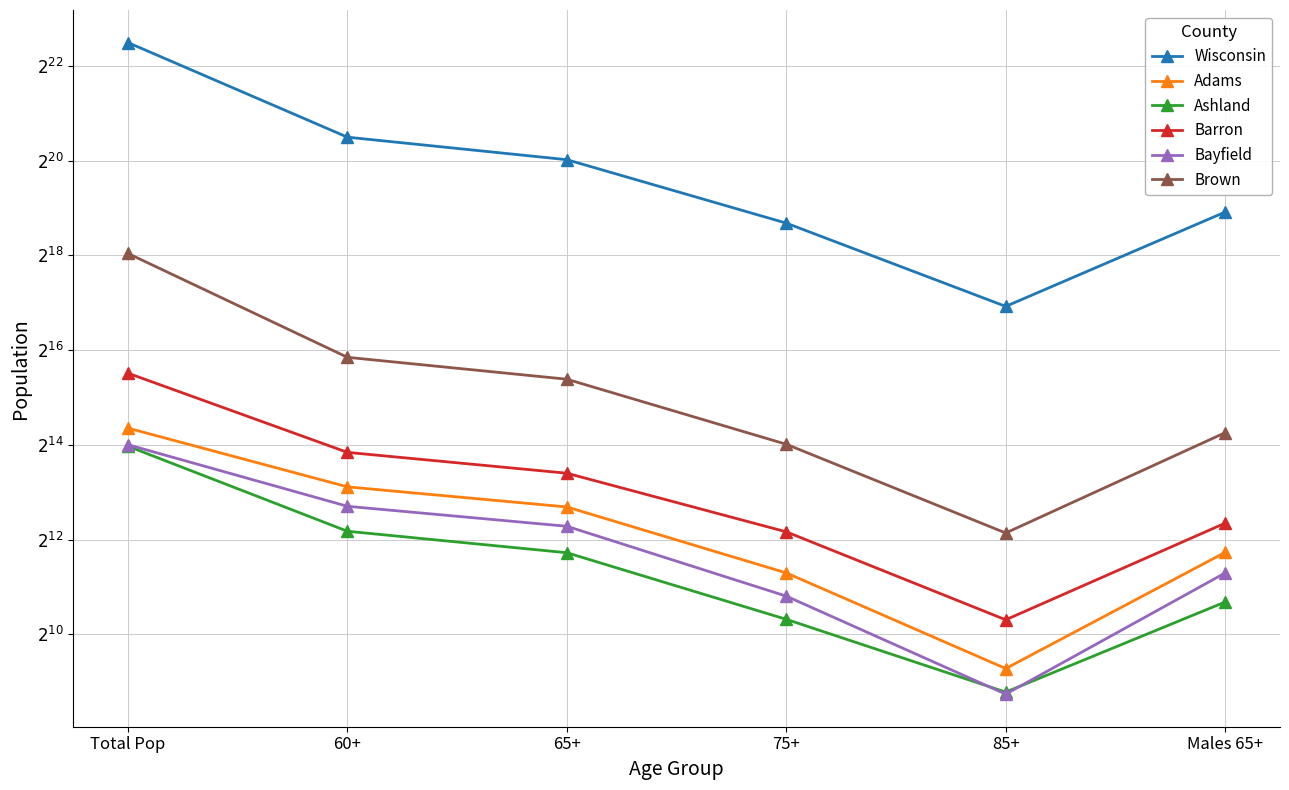

Is the value of Brown at Males 65+ greater than the value of Adams at 60+?

Yes